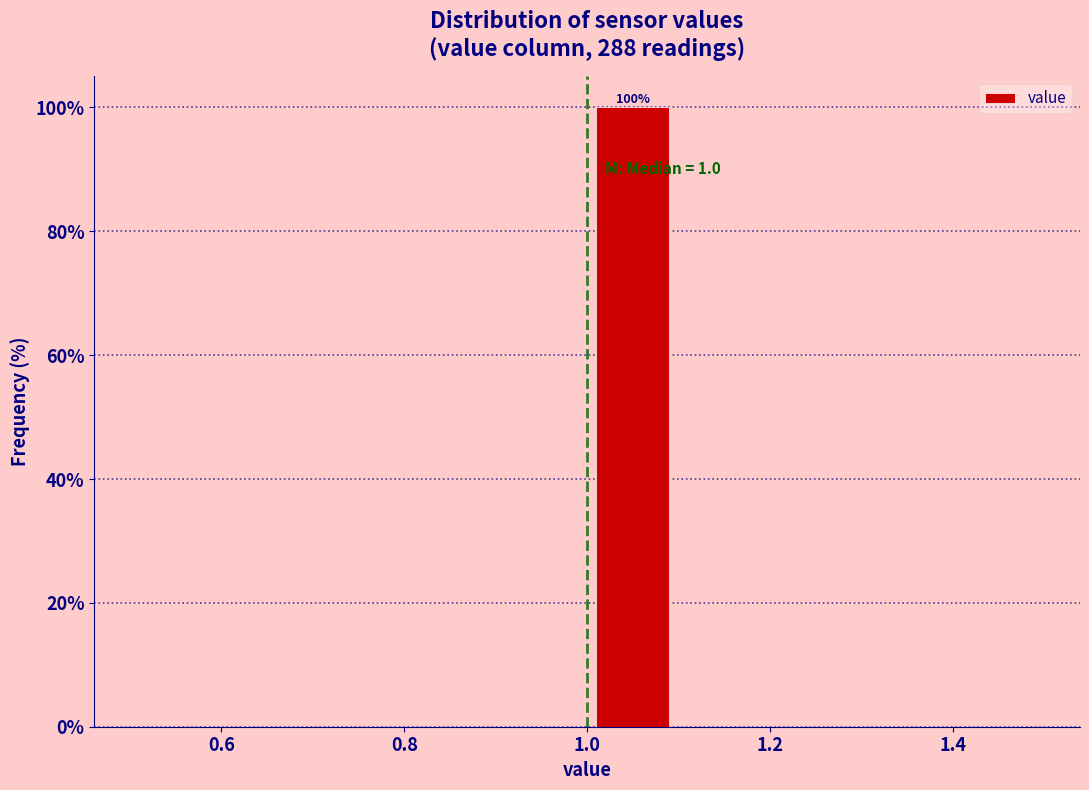

Over which range of the x-axis is the bar tallest?

1.0 to 1.1